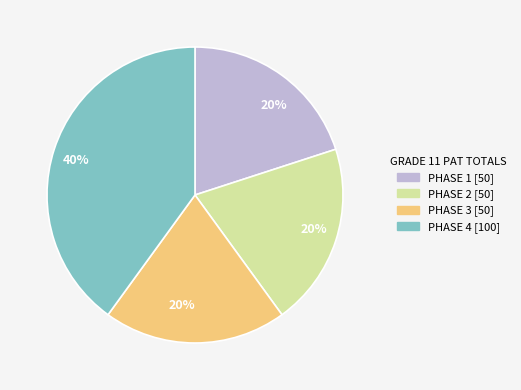

Is it true that PHASE 3 is 20% of the pie?

True